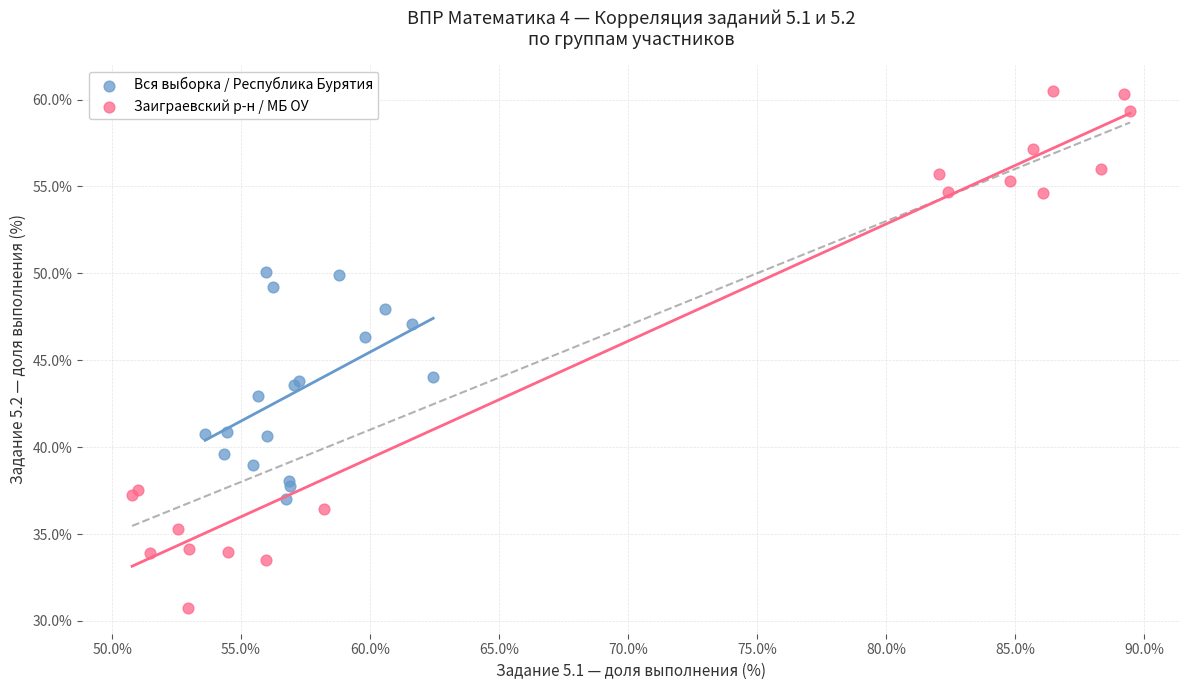

Which series contains the highest Y value?

Заиграевский р-н / МБ ОУ